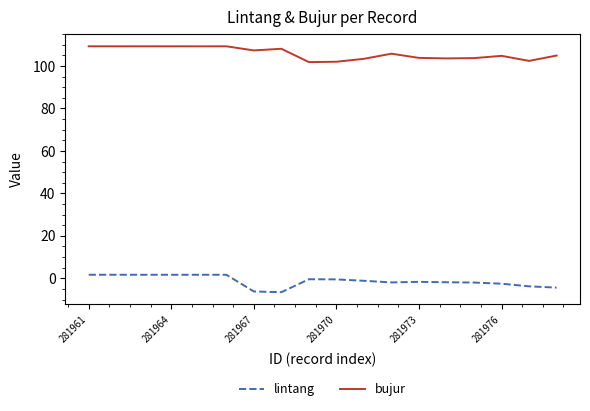

What is the difference between the second highest and second lowest values in the lintang series?

7.9